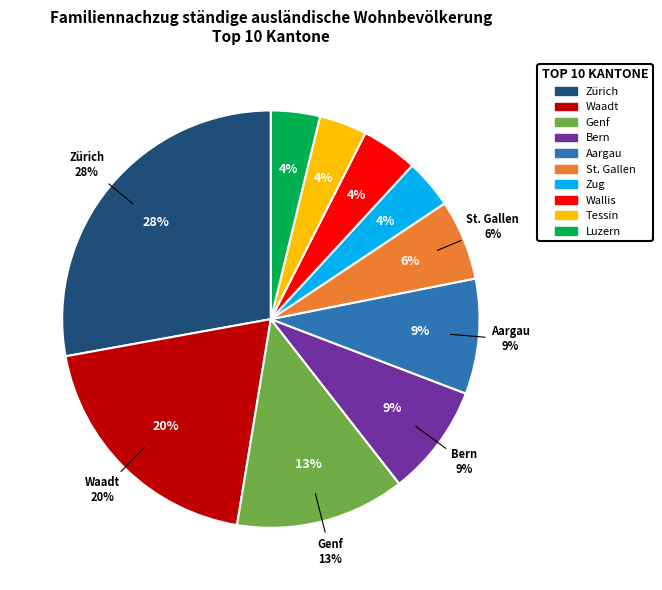

Is it true that St. Gallen is 6% of the pie?

True